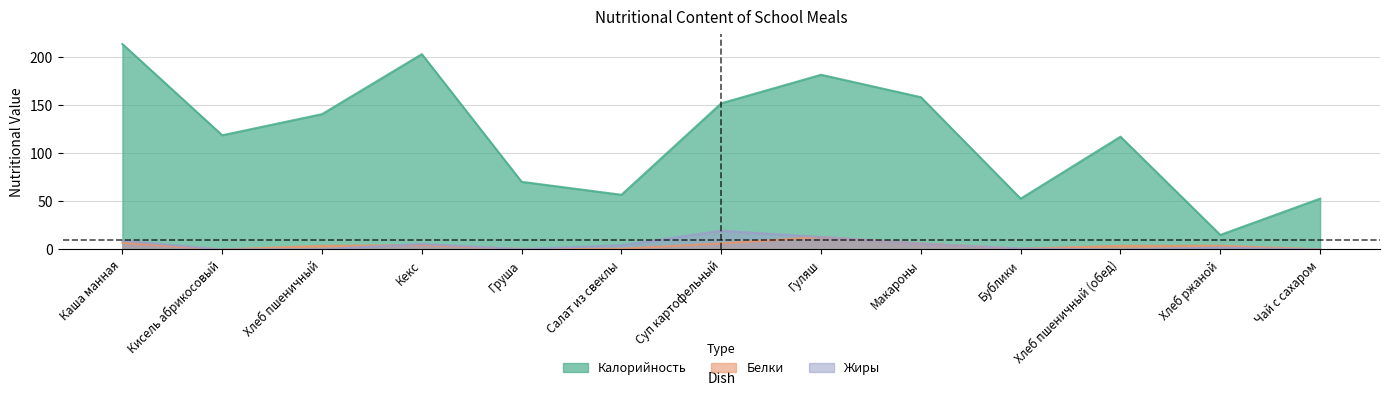

What is the total value across all series at Кисель абрикосовый?

119.1